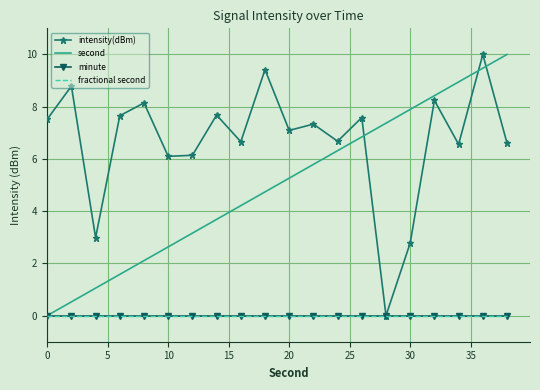

What is the difference between the maximum and second lowest values in the intensity(dBm) series?

7.2